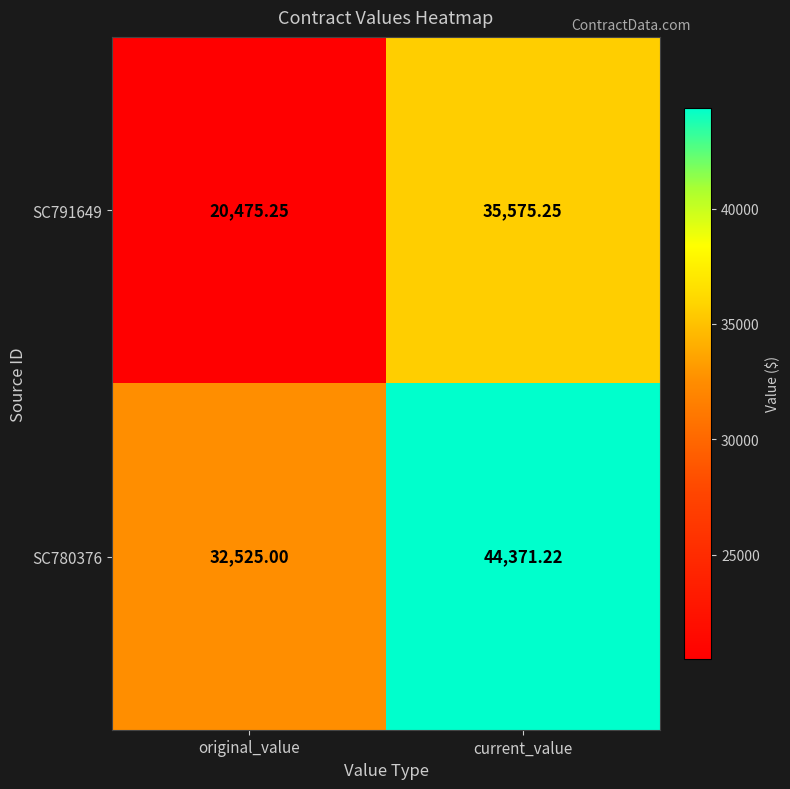

Where does the SC780376 series first go above 44371?

current_value